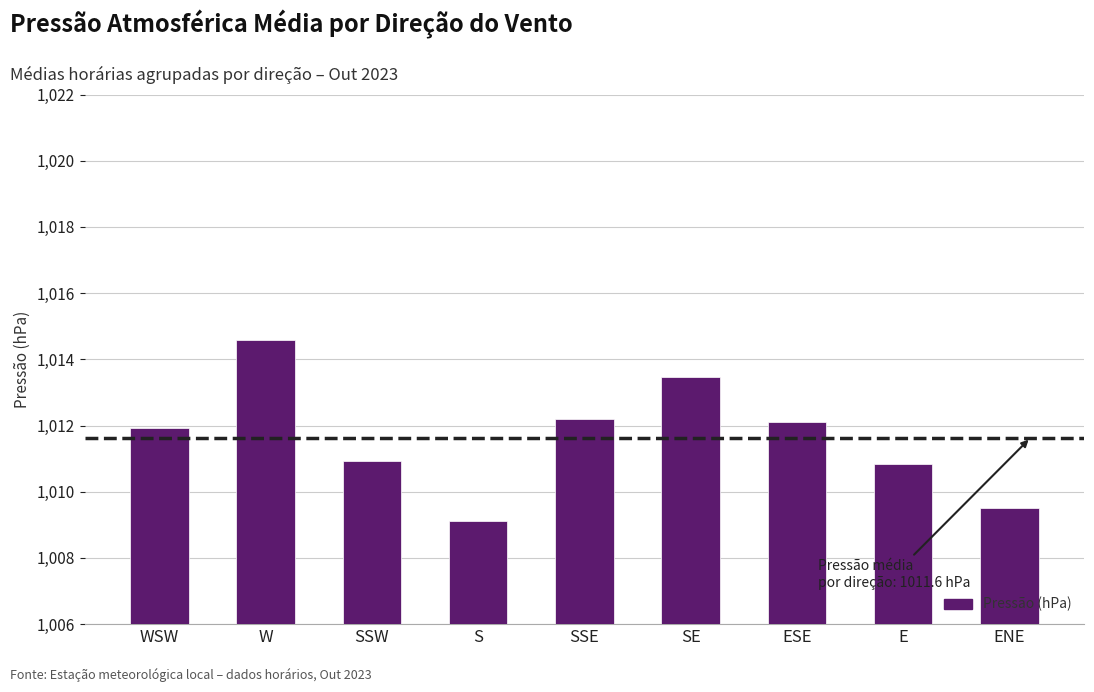

The chart shows a value of 1012.2 at SSE. True or false?

True